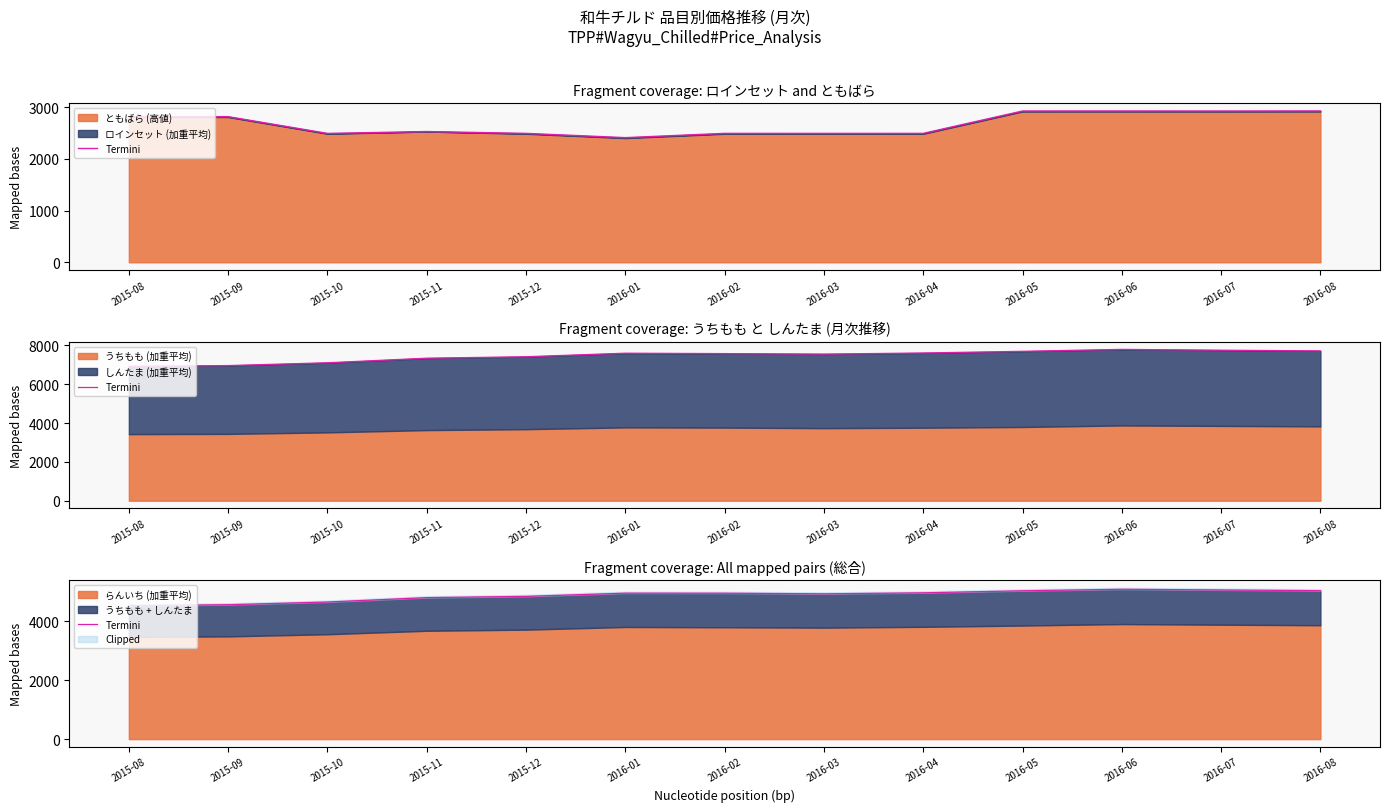

Rank the categories by value from lowest to highest.

2015-08, 2015-09, 2015-10, 2015-11, 2015-12, 2016-03, 2016-02, 2016-01, 2016-04, 2016-05, 2016-08, 2016-07, 2016-06